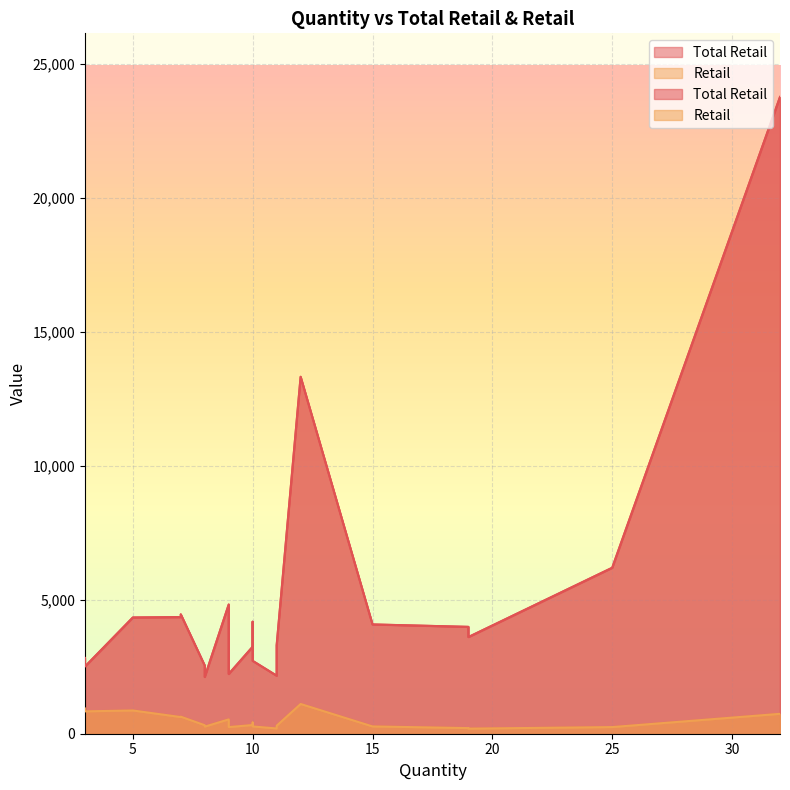

Rank the series by their maximum value, from lowest to highest.

Retail, Total Retail